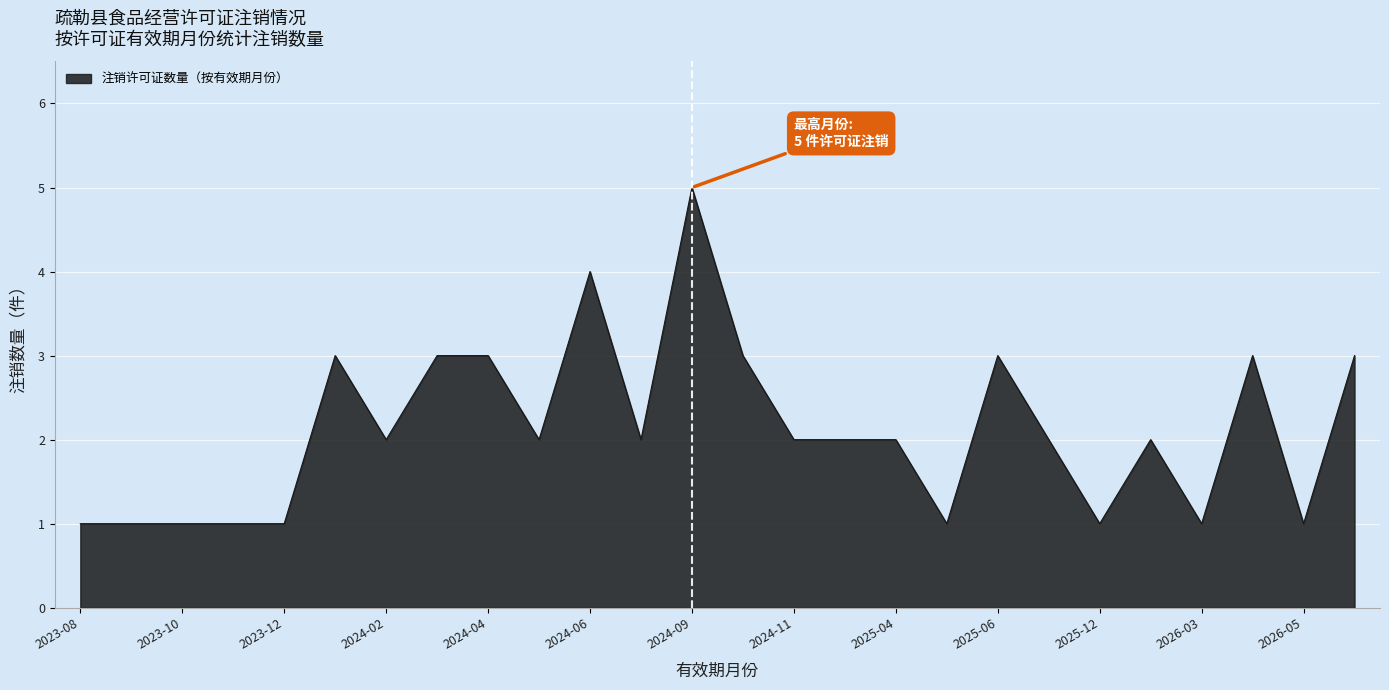

What is the difference between the maximum and minimum values?

4